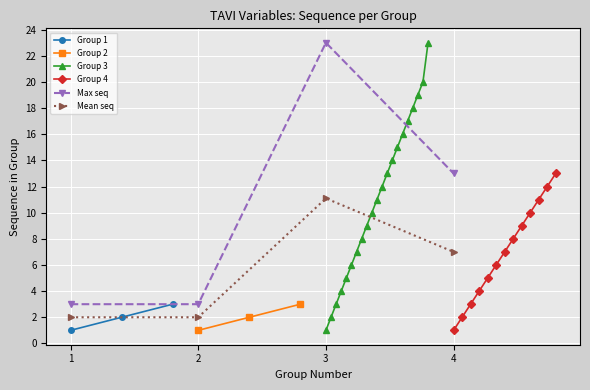

What is the value of the Group Number point at the 2nd from the left?

1